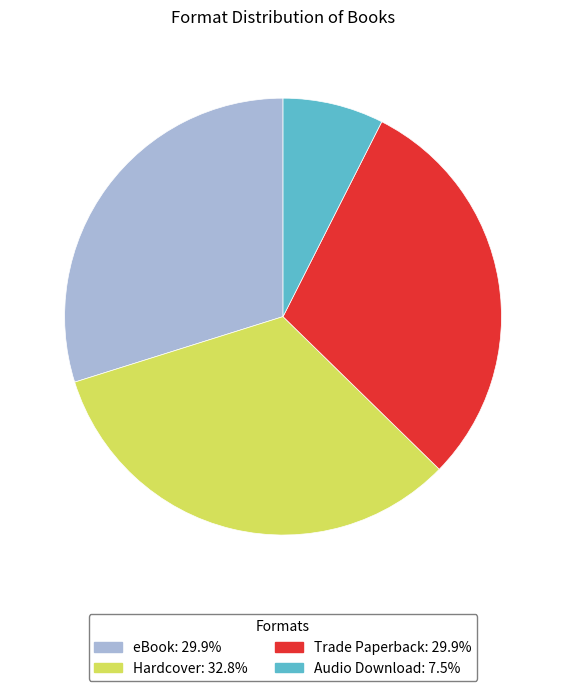

The eBook slice represents 30% of the pie. True or false?

True